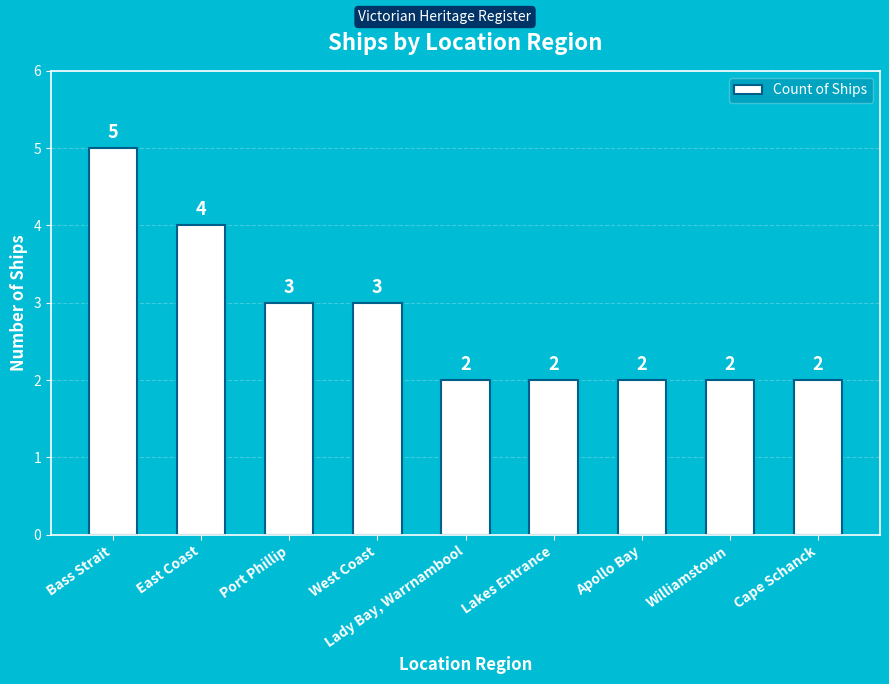

Reading right to left, what are all the values shown in this chart?

2	2	2	2	2	3	3	4	5